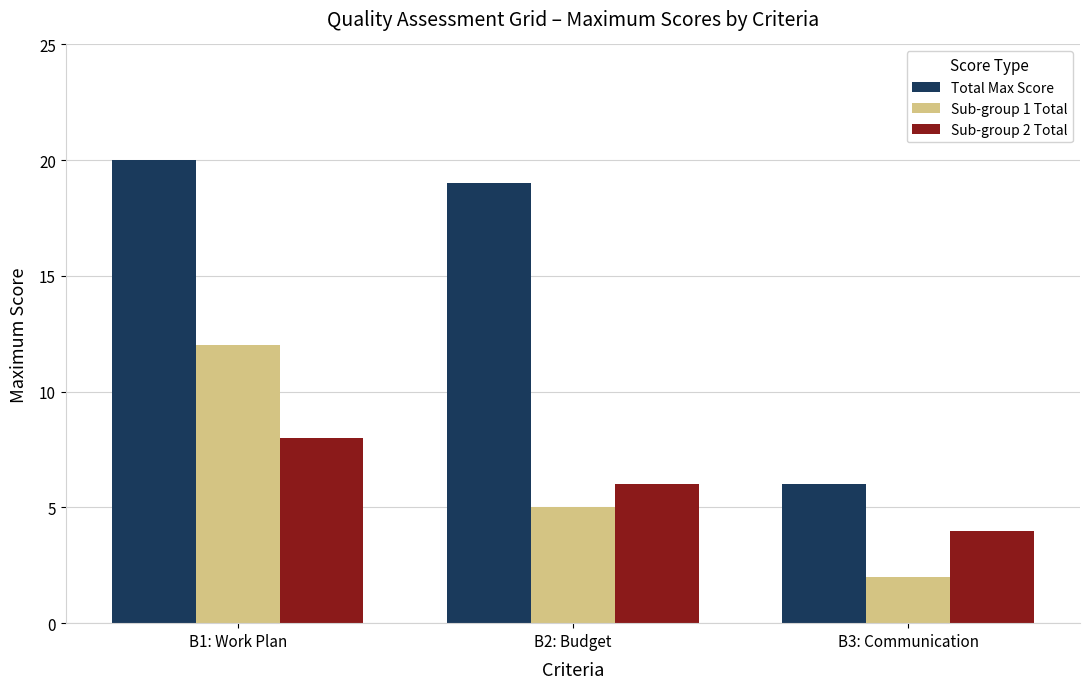

What is the minimum value shown in the chart?

2